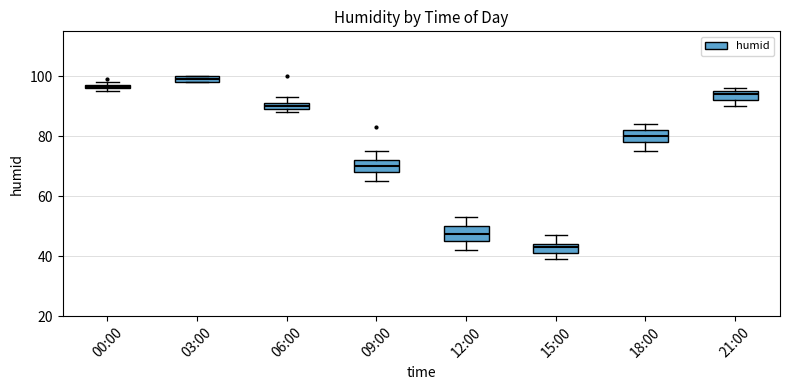

Where does the upper whisker of the box for 15:00 end on the y-axis? The values are not printed on the chart, so give them approximately, as read against the axis.

48